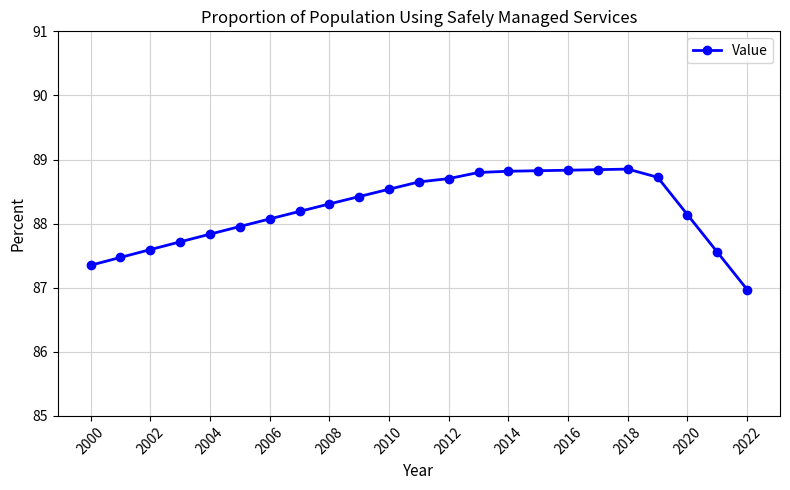

What is the sum of all values?

2029.2